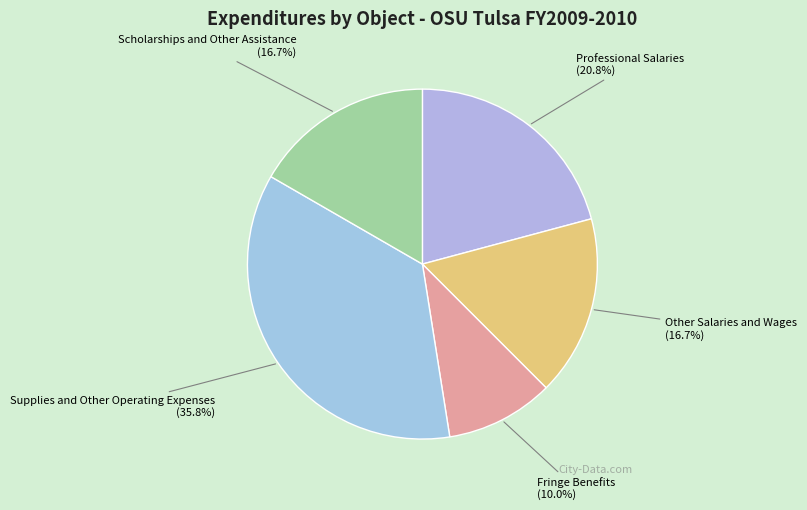

Is there any slice that represents more than half of the pie?

No